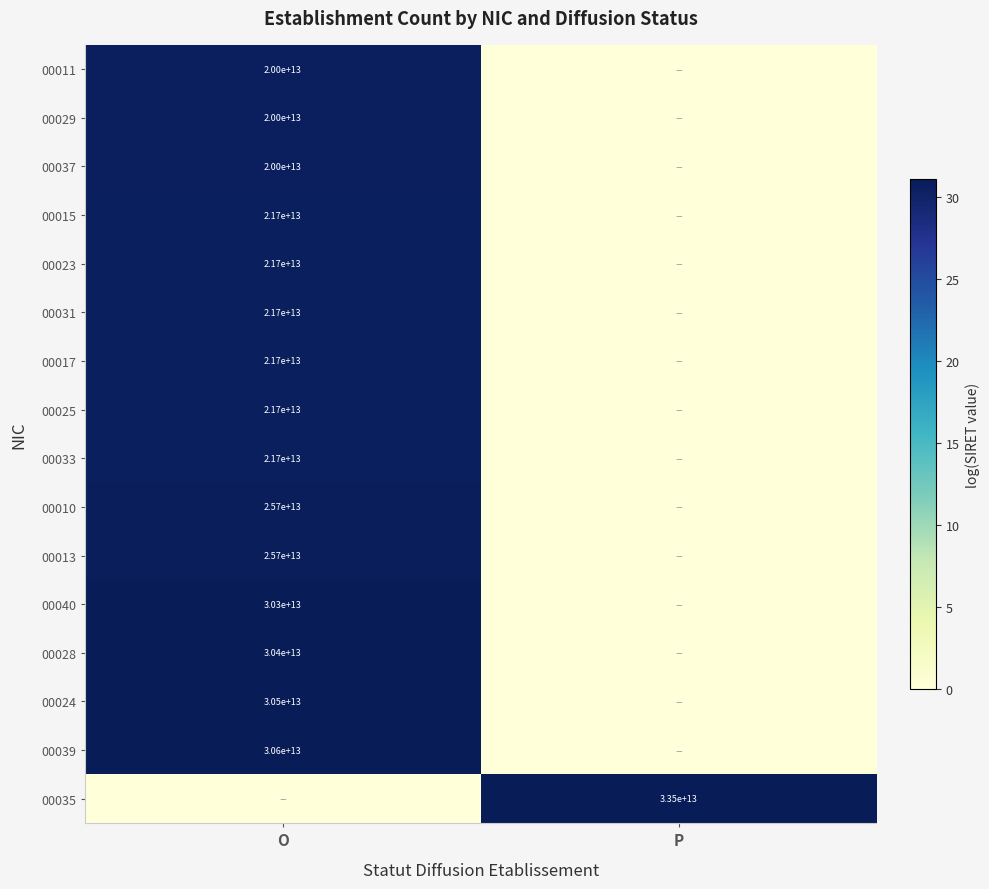

True or false: 00035 has a value of 33500000000000 at P.

True